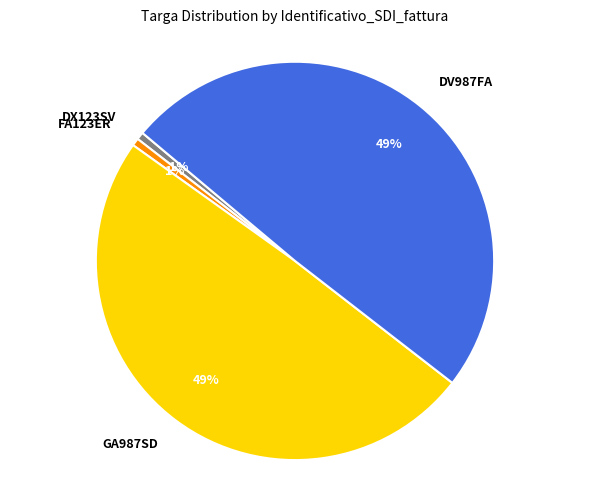

True or false: FA123ER accounts for 1% of the total.

True